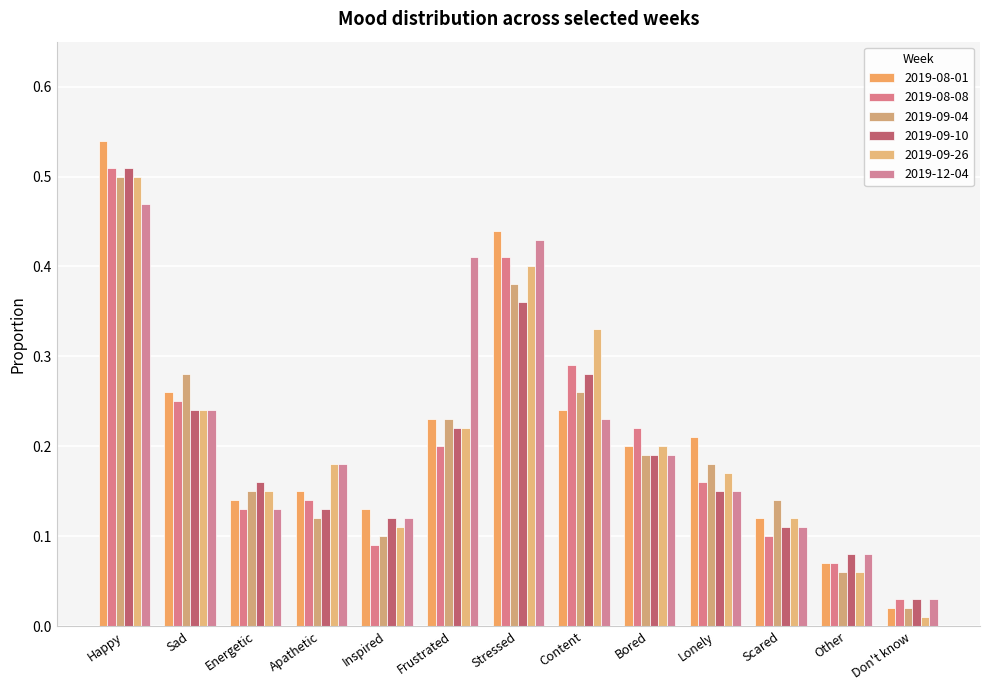

What are all the series names shown in the legend?

2019-08-01, 2019-08-08, 2019-09-04, 2019-09-10, 2019-09-26, 2019-12-04